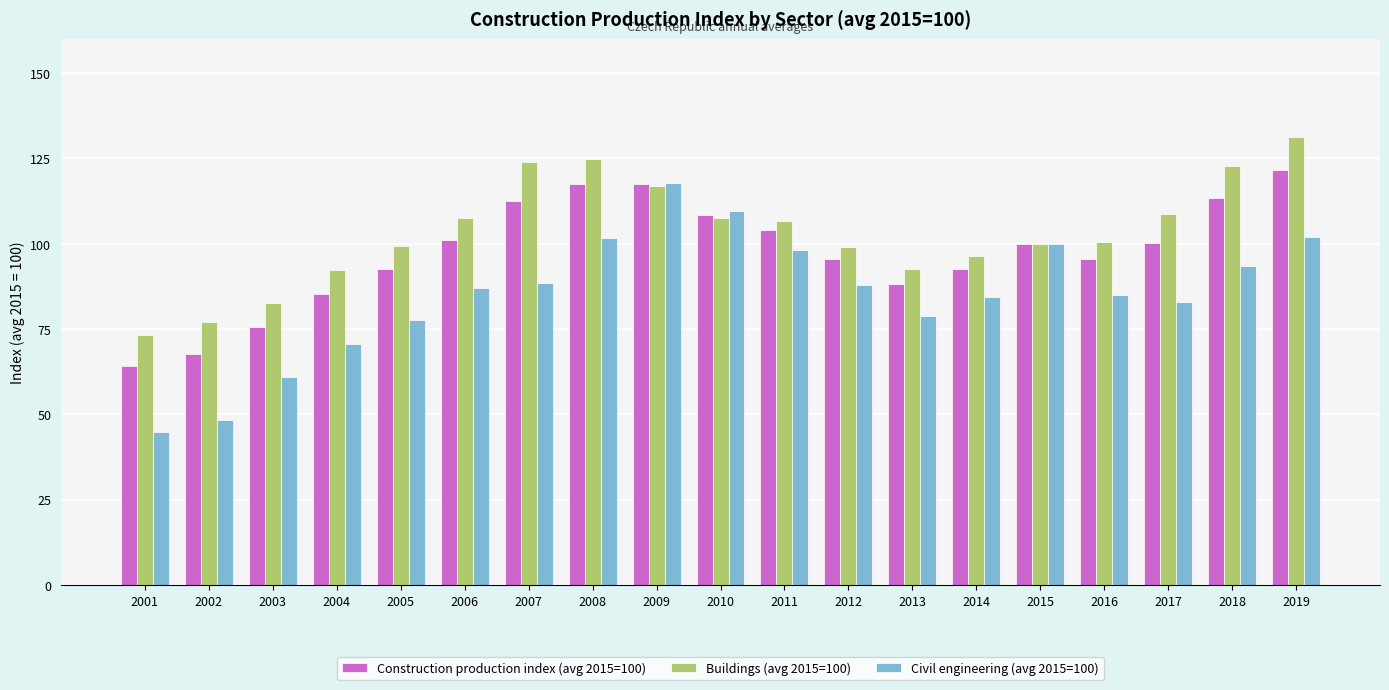

Are the bars grouped side by side (vs. stacked)?

Yes